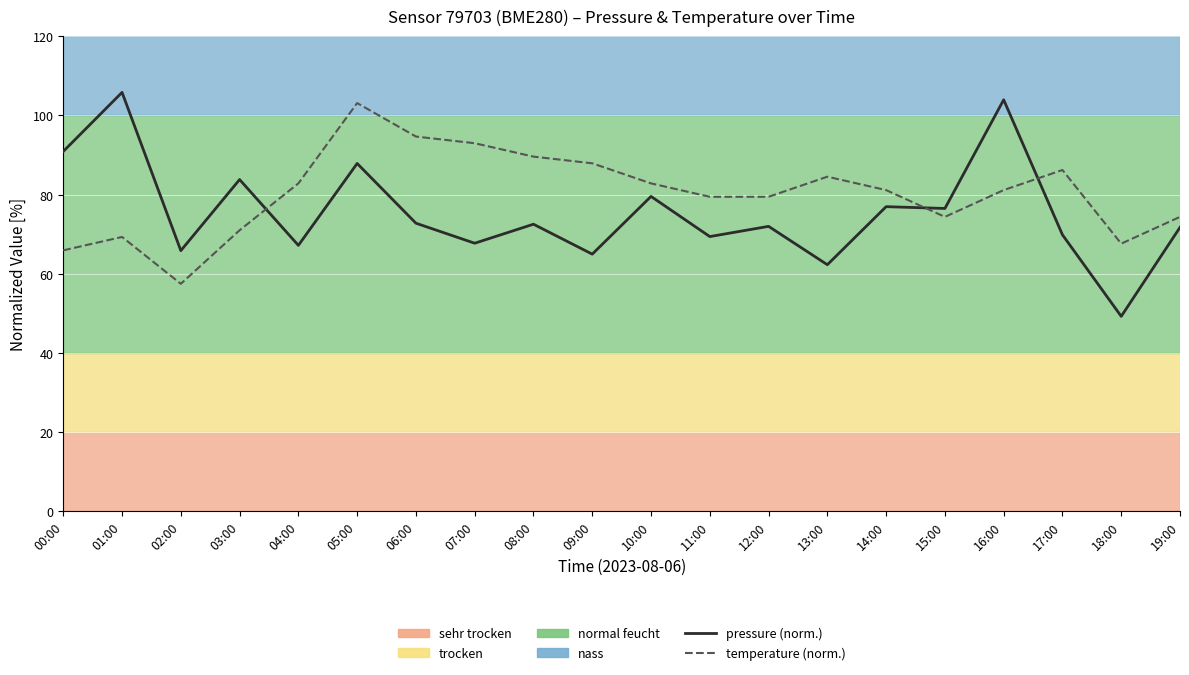

What are all the series names shown in the legend?

pressure (norm.), temperature (norm.)